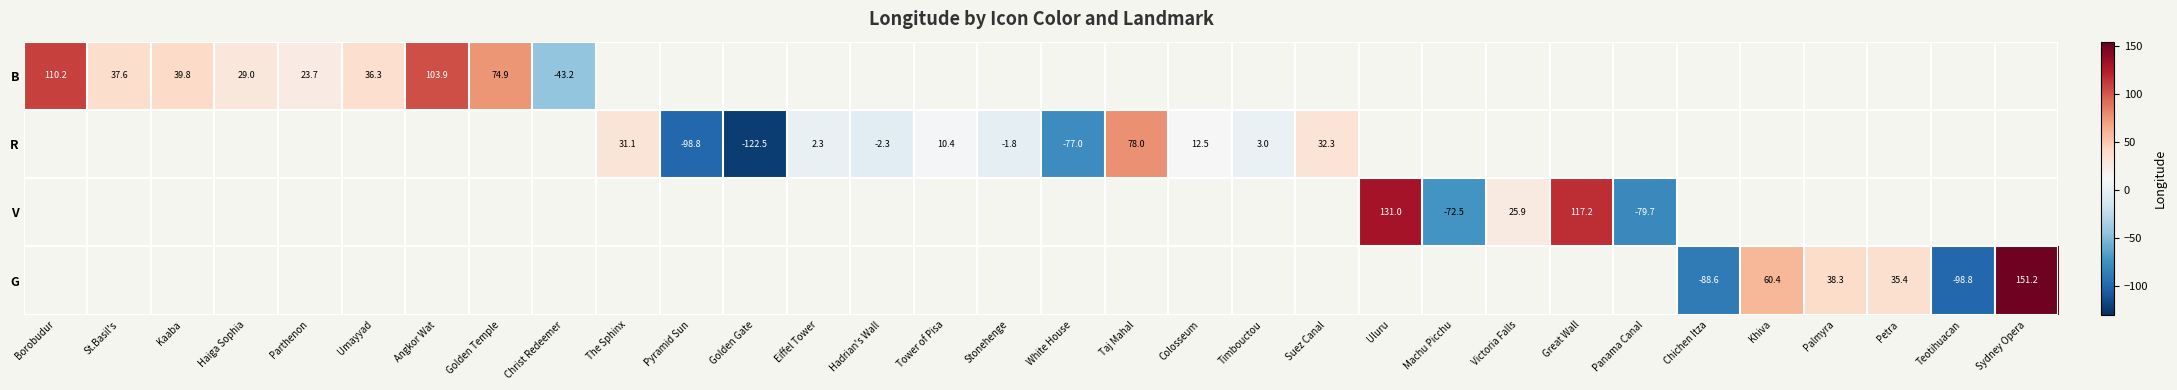

Read the B value at Borobudur.

110.2